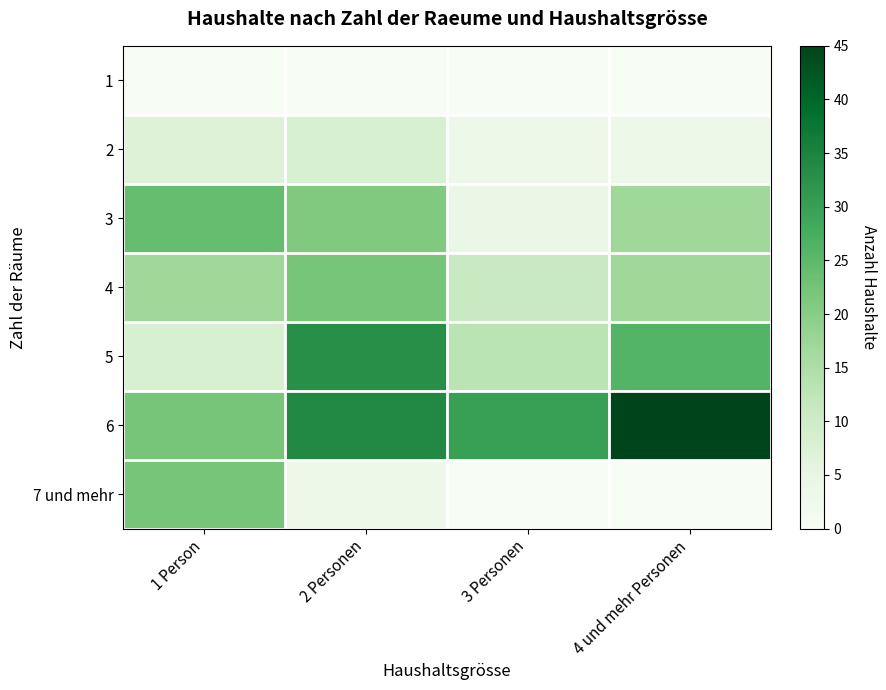

True or false: 1 Person has a value of 17 at 4.

True